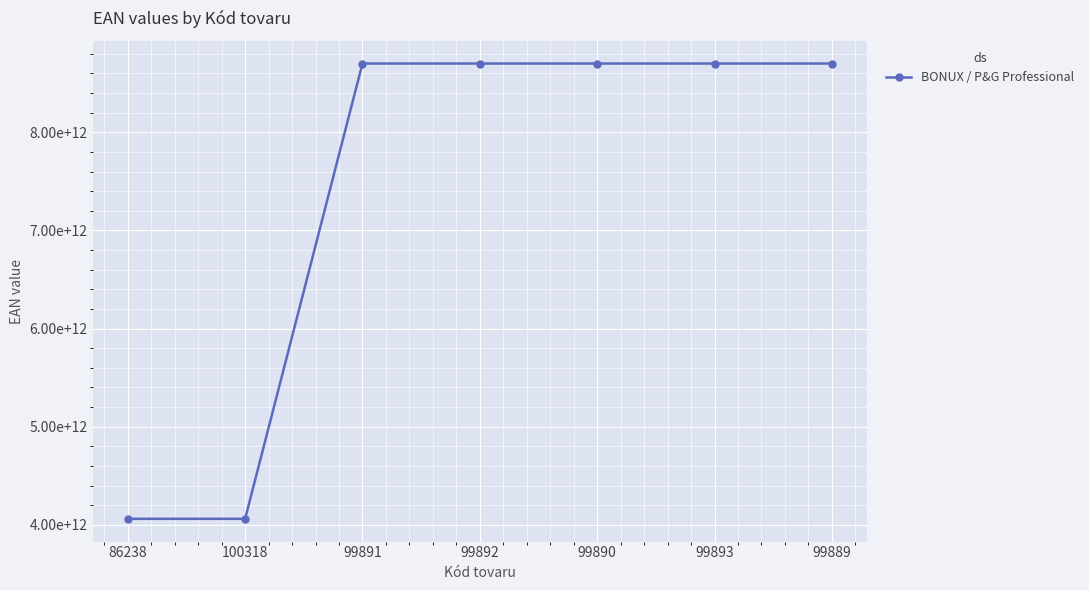

Does the chart have visible grid lines?

Yes